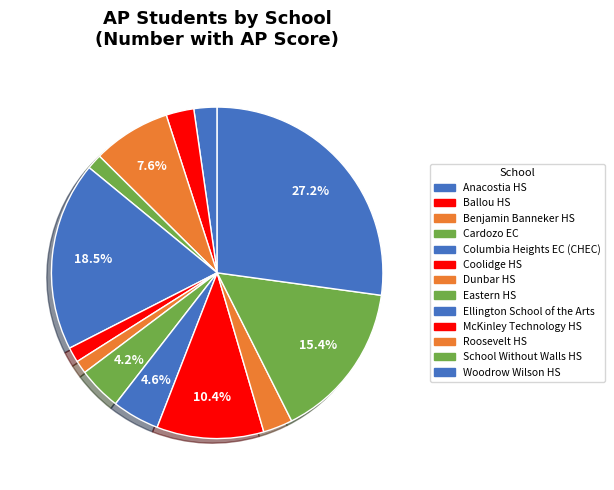

Which category has the smallest portion of the pie?

Dunbar HS